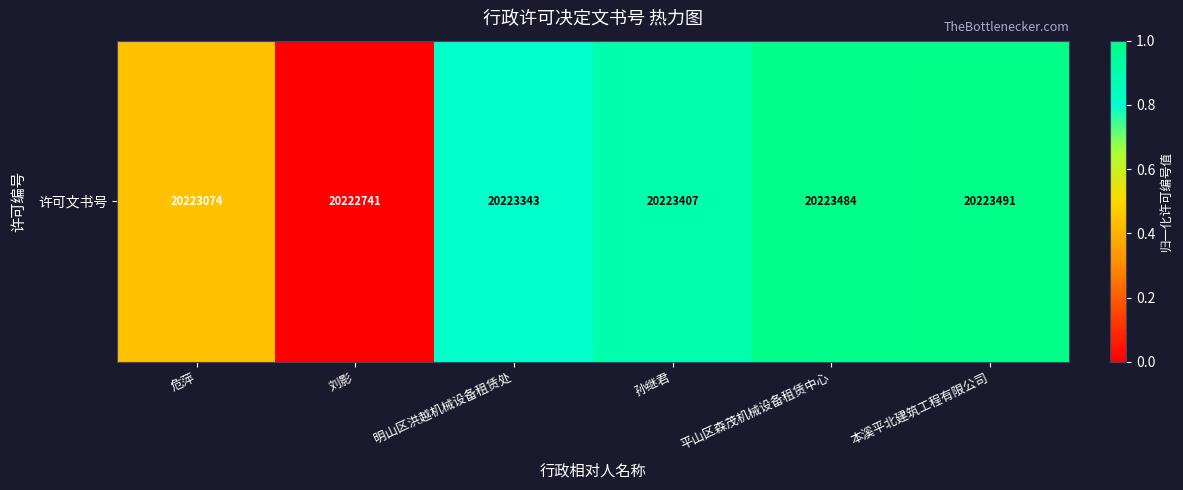

List the labels in order of value, smallest first.

刘影, 危萍, 明山区洪越机械设备租赁处, 孙继君, 平山区森茂机械设备租赁中心, 本溪平北建筑工程有限公司